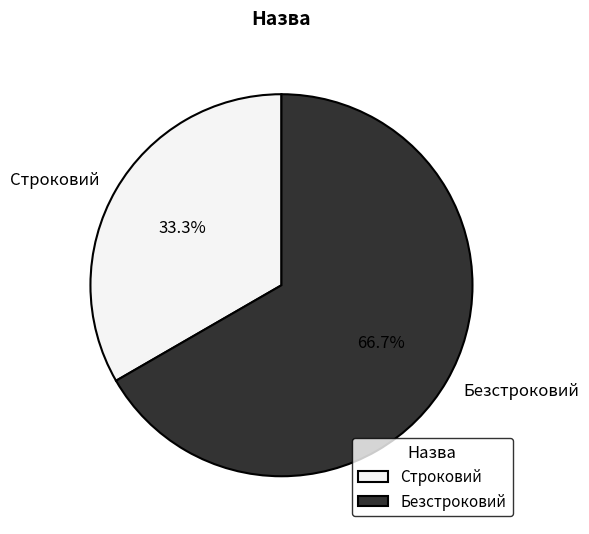

Rank the categories by value from lowest to highest.

Строковий, Безстроковий